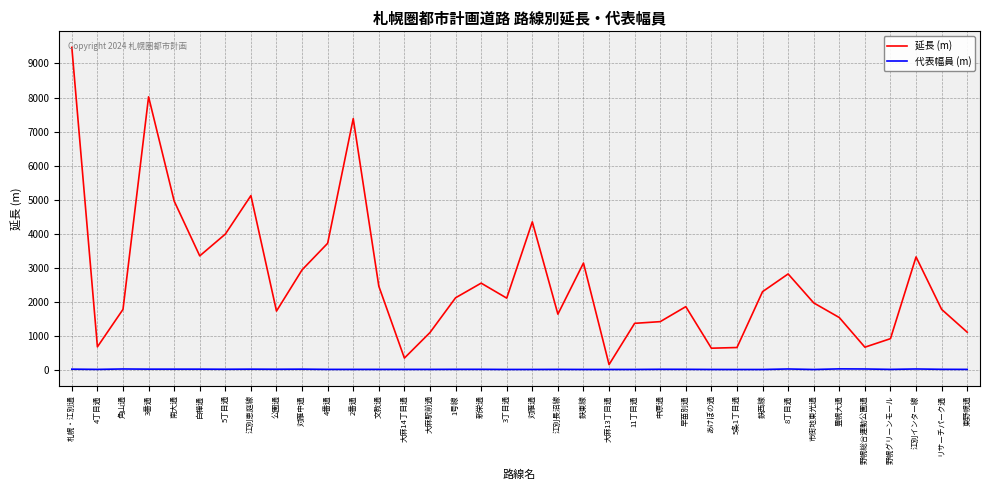

What is the greatest value displayed?

9470